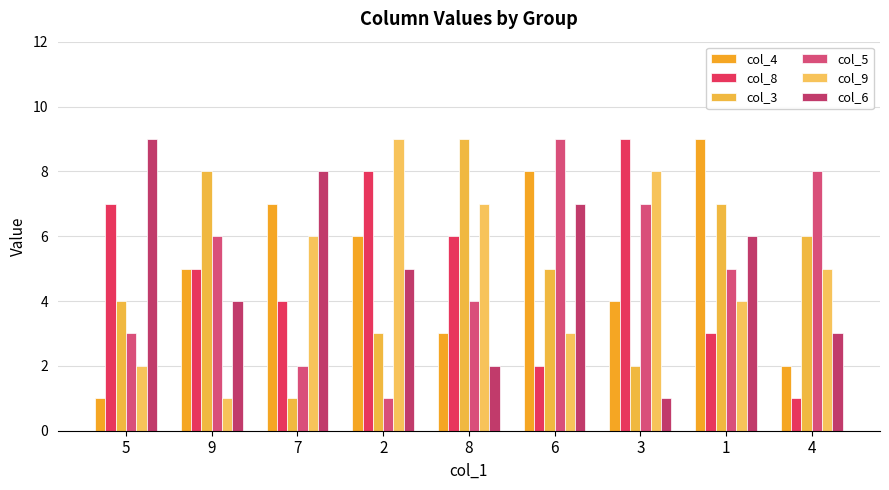

What are all the series names shown in the legend?

col_4, col_8, col_3, col_5, col_9, col_6